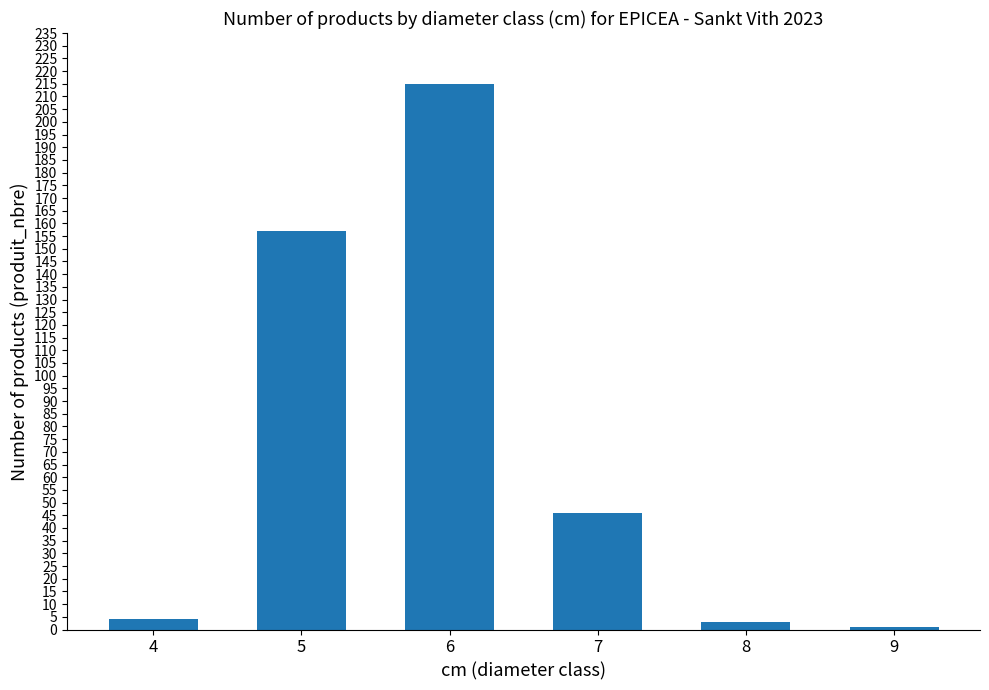

Count the number of categories in the chart.

6